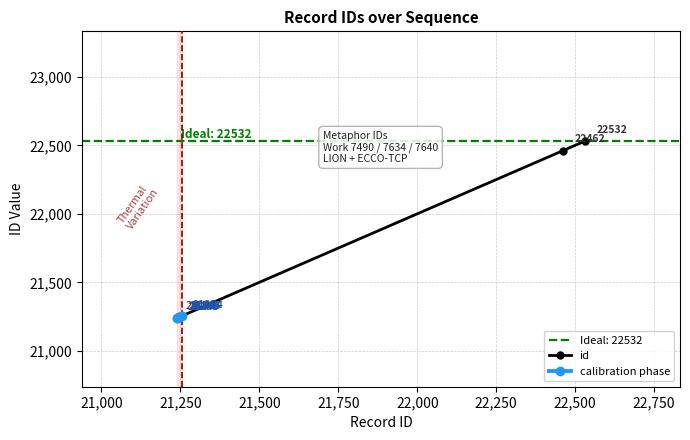

Reading left to right, list all the values displayed in this chart.

21238	21240	21245	21246	21247	21254	22462	22532